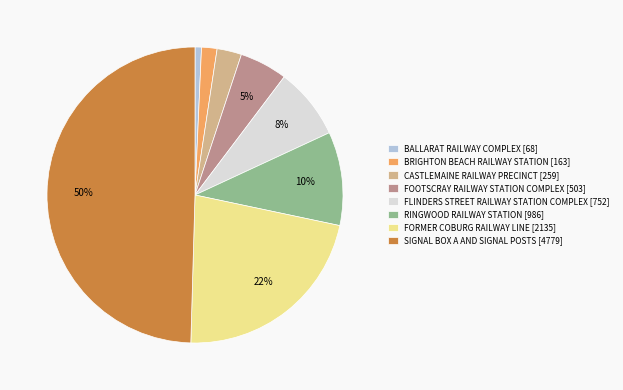

Does RINGWOOD RAILWAY STATION represent more than half of the total?

No